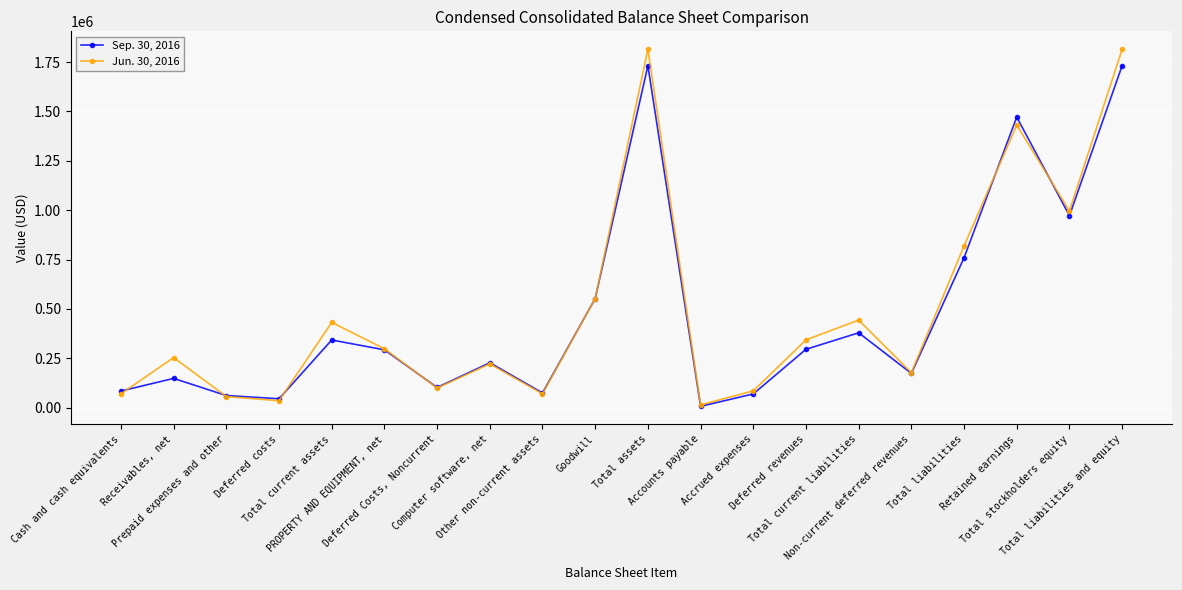

Where is the first local maximum for Jun. 30, 2016?

Receivables, net